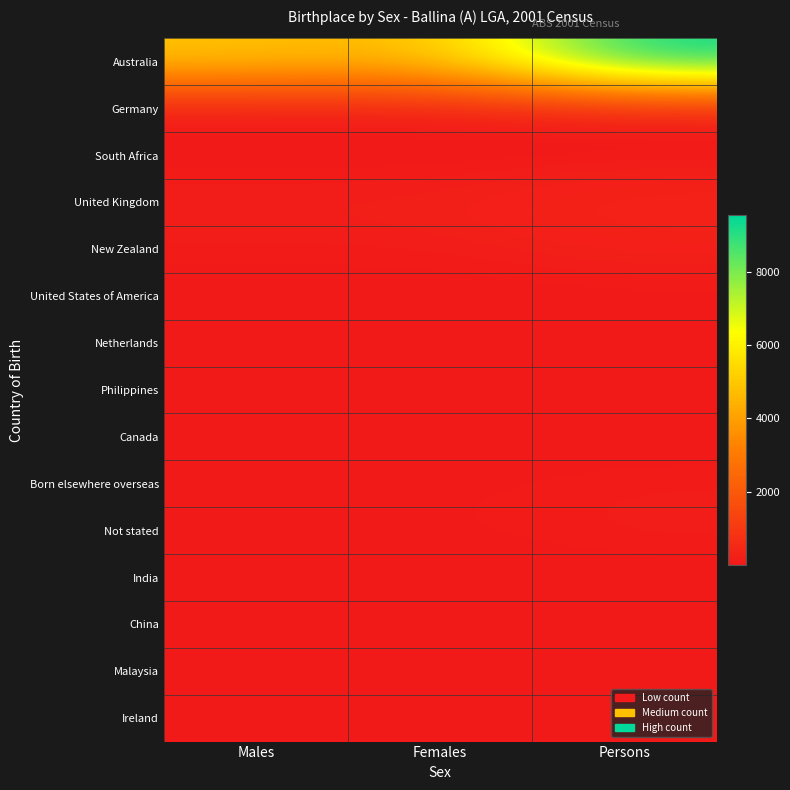

List the series in order of their peak value, lowest first.

Ireland, Malaysia, China, India, Canada, Philippines, Netherlands, United States of America, Germany, South Africa, Born elsewhere overseas, Not stated, New Zealand, United Kingdom, Australia